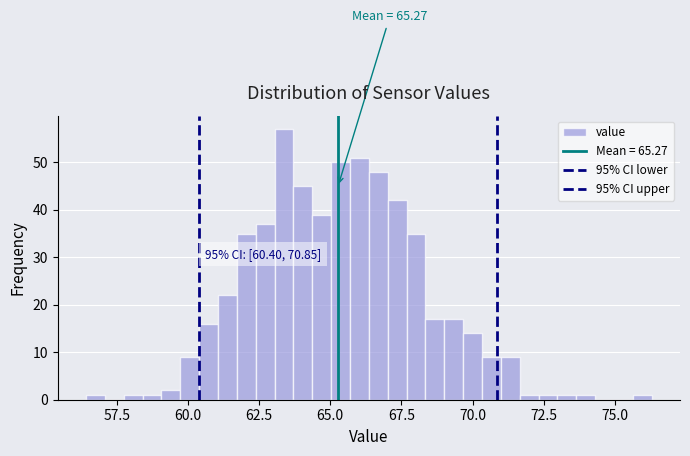

Read against the x-axis, roughly where is the centre of the tallest bar?

63.5